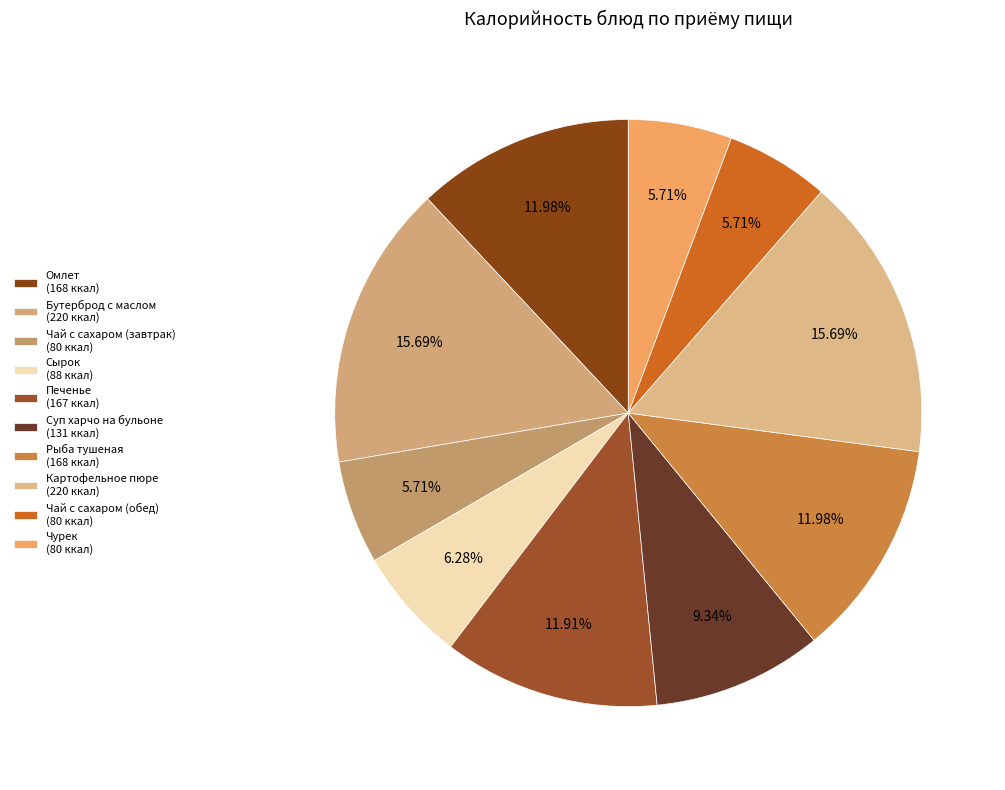

How much of the chart is everything except Чурек?

94.3%